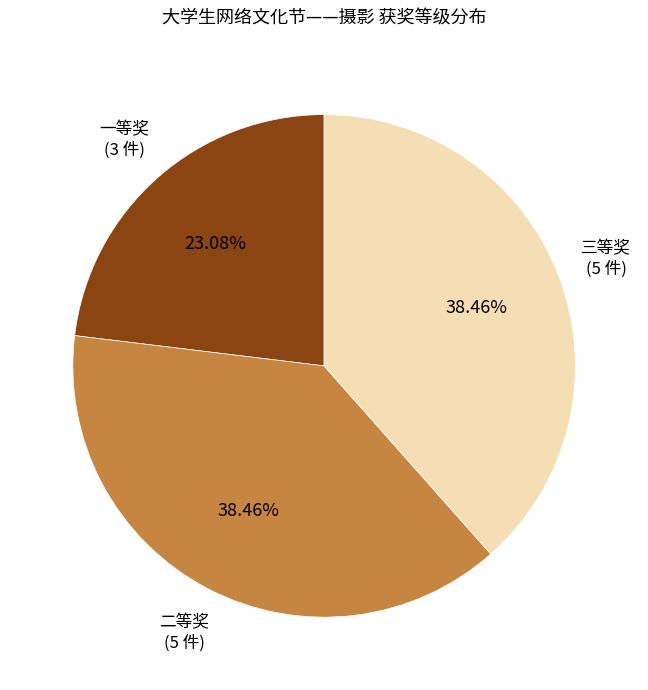

What is the ratio of the value at 一等奖 to the value at 三等奖?

0.6